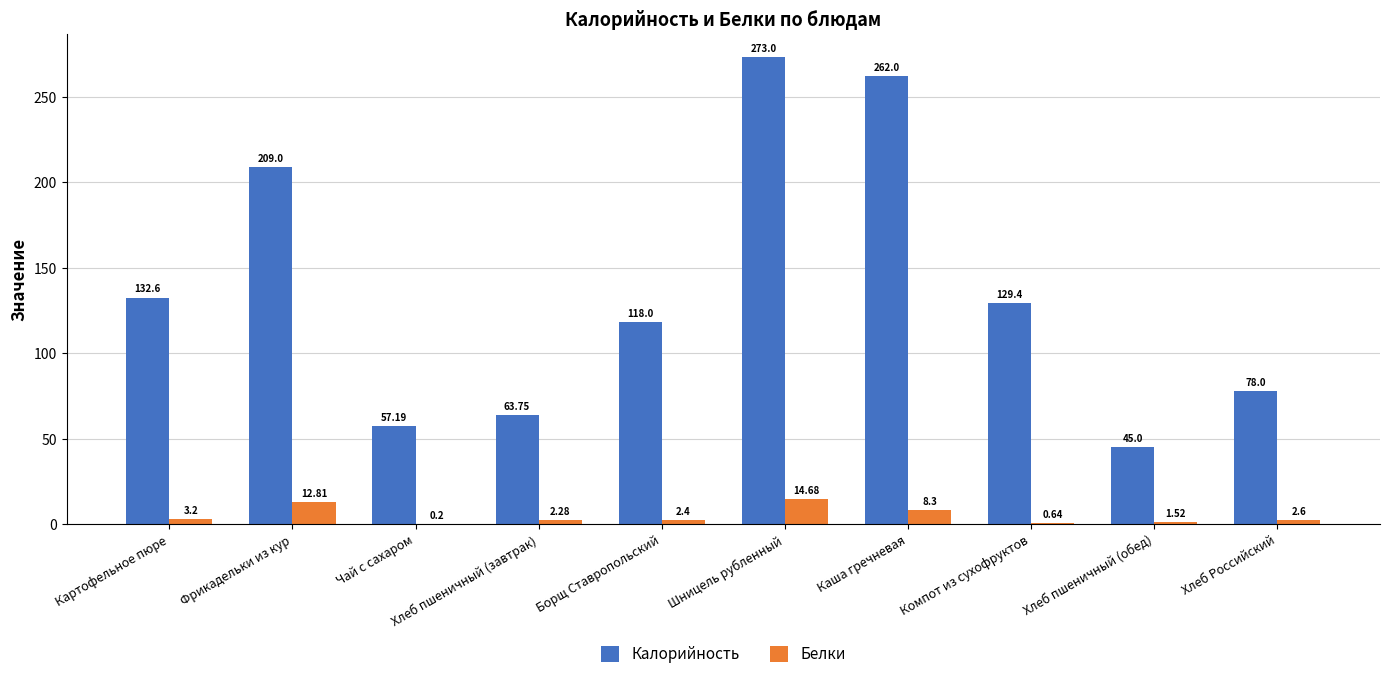

At which category is the sum across all series the highest?

Шницель рубленный